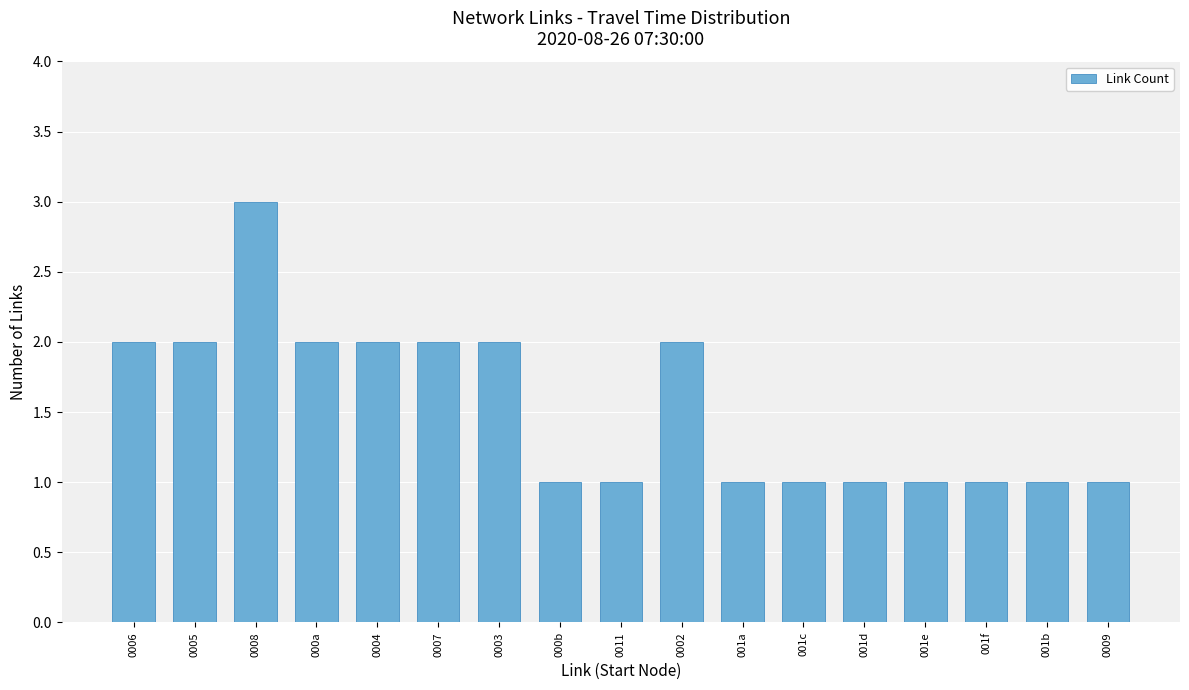

Reading left to right, transcribe all the data shown in this chart.

2	2	3	2	2	2	2	1	1	2	1	1	1	1	1	1	1